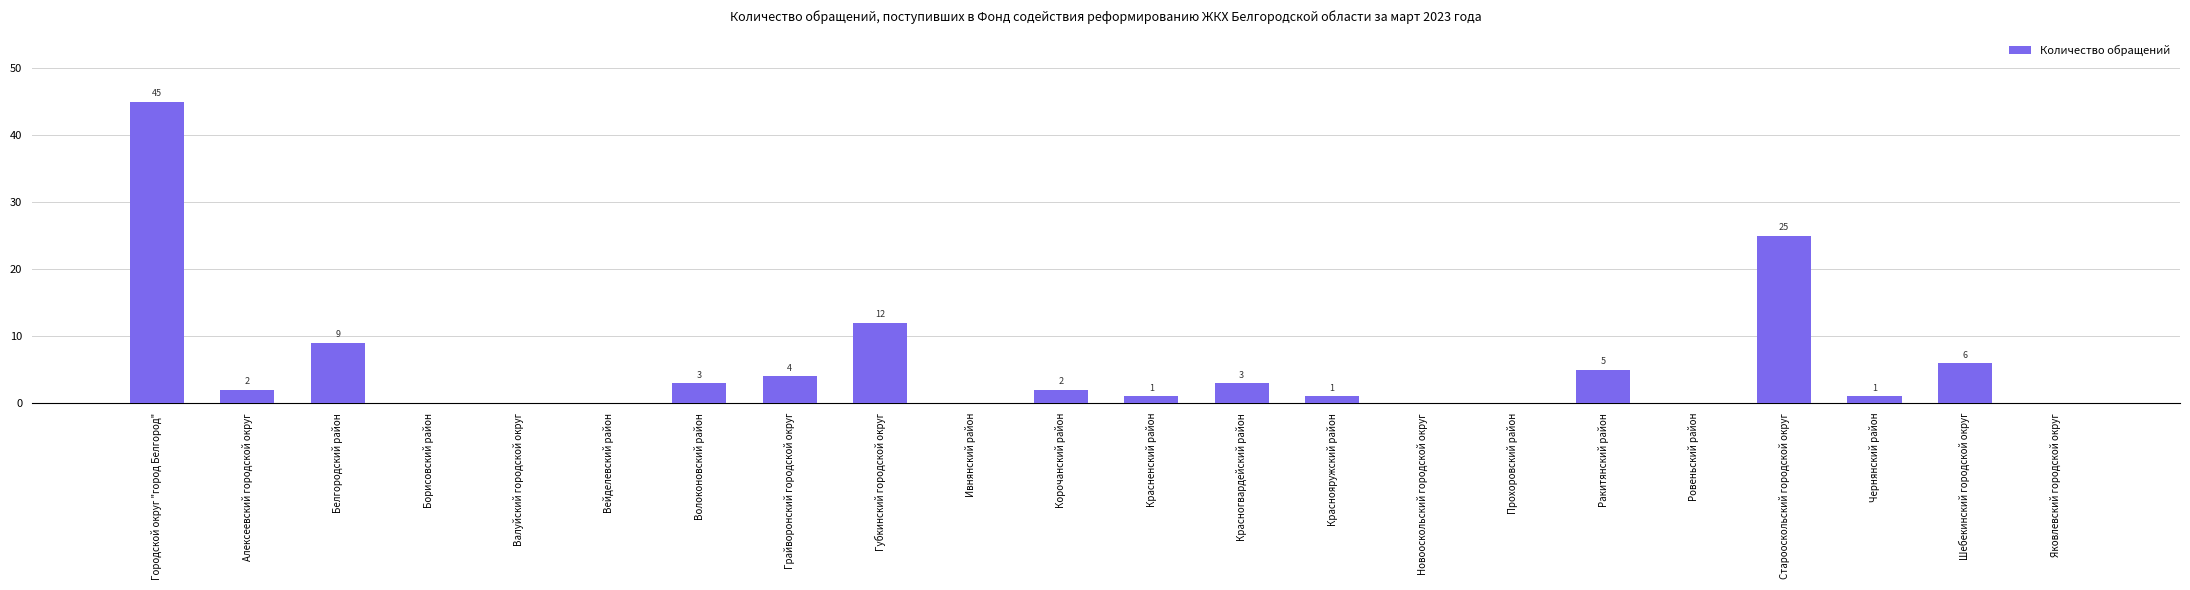

Which has a higher value, Городской округ "город Белгород" or Корочанский район?

Городской округ "город Белгород"